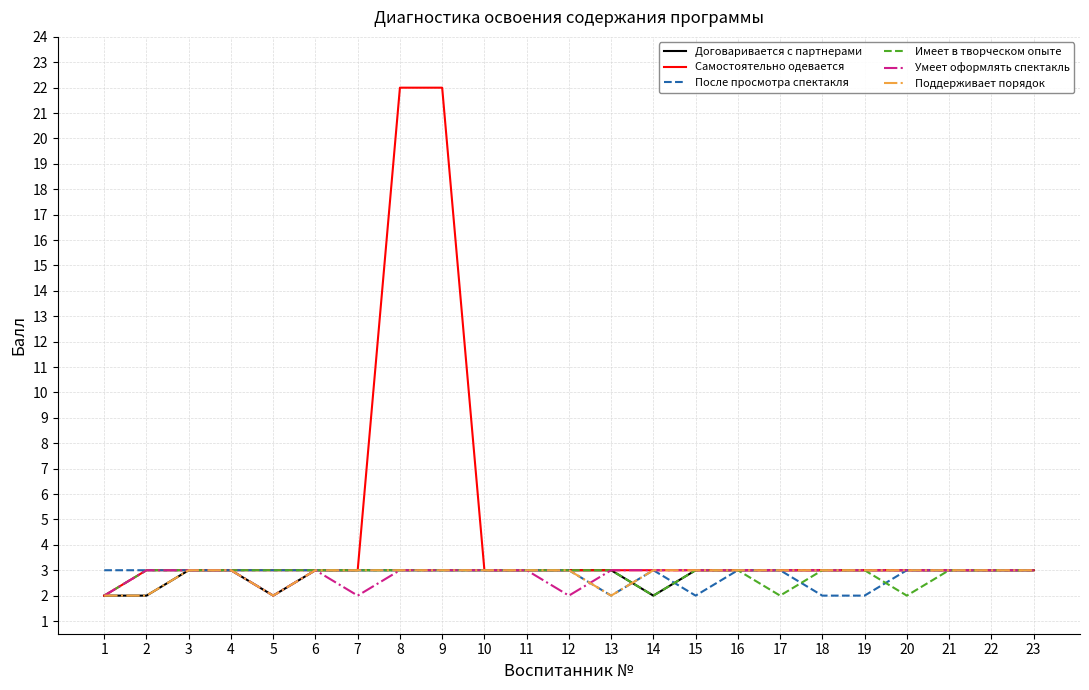

Reading left to right, extract all data points from this chart.

Договаривается с партнерами: 2	2	3	3	2	3	3	3	3	3	3	3	3	2	3	3	3	3	3	3	3	3	3
Самостоятельно одевается: 2	3	3	3	3	3	3	22	22	3	3	3	3	3	3	3	3	3	3	3	3	3	3
После просмотра спектакля: 3	3	3	3	3	3	3	3	3	3	3	3	2	3	2	3	3	2	2	3	3	3	3
Имеет в творческом опыте: 2	3	3	3	3	3	3	3	3	3	3	3	3	2	3	3	2	3	3	2	3	3	3
Умеет оформлять спектакль: 2	3	3	3	2	3	2	3	3	3	3	2	3	3	3	3	3	3	3	3	3	3	3
Поддерживает порядок: 2	2	3	3	2	3	3	3	3	3	3	3	2	3	3	3	3	3	3	3	3	3	3